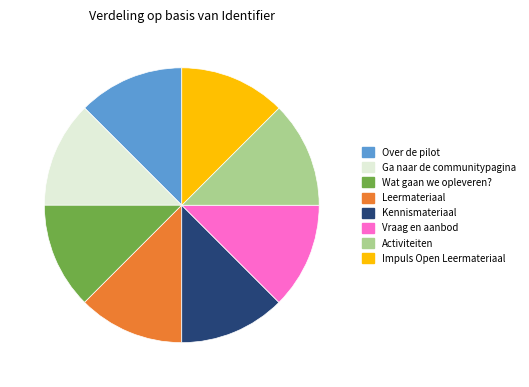

Do Ga naar de communitypagina and Wat gaan we opleveren? together represent more than half of the pie?

No